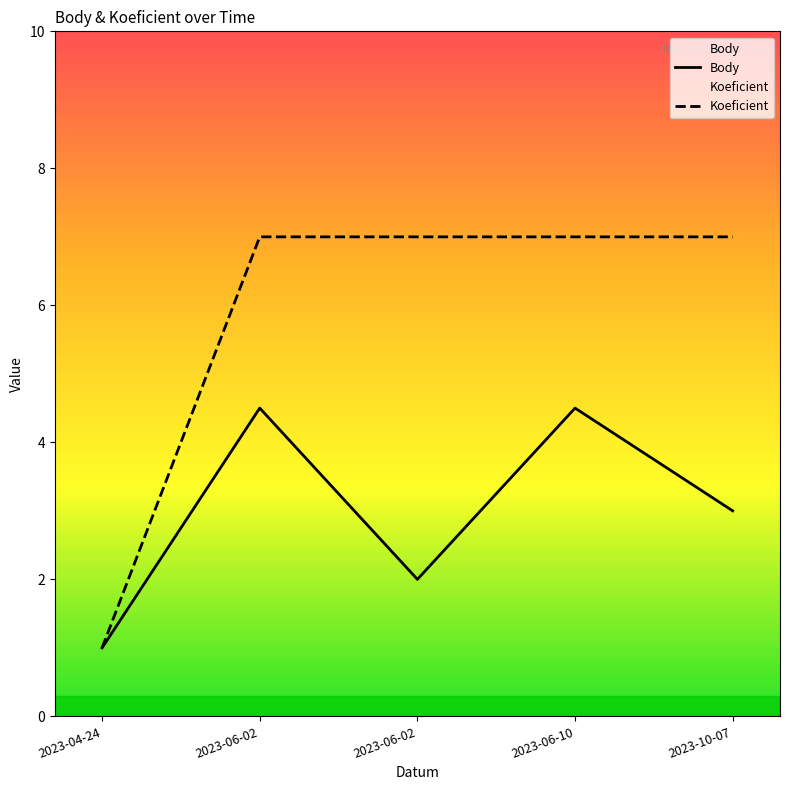

At which label does Koeficient reach its peak?

2023-06-02